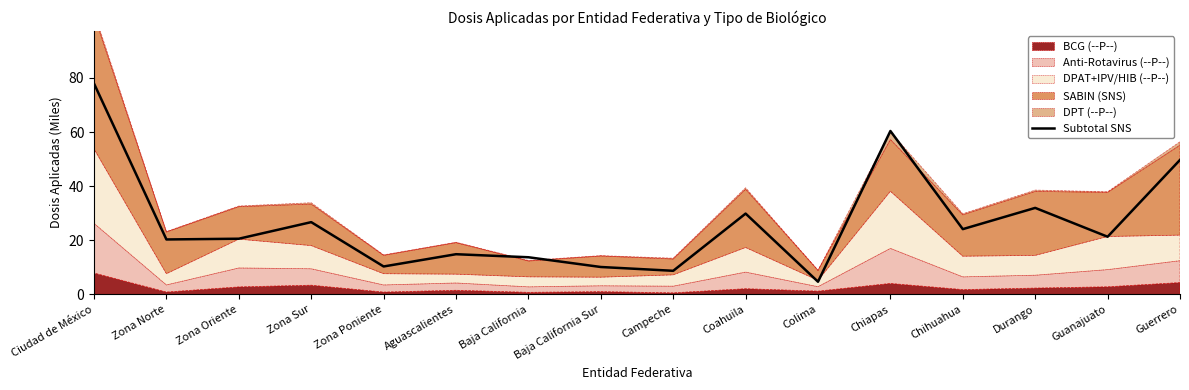

List the labels in order of value, smallest first.

Colima, Campeche, Baja California Sur, Zona Poniente, Baja California, Aguascalientes, Zona Norte, Zona Oriente, Guanajuato, Chihuahua, Zona Sur, Coahuila, Durango, Guerrero, Chiapas, Ciudad de México